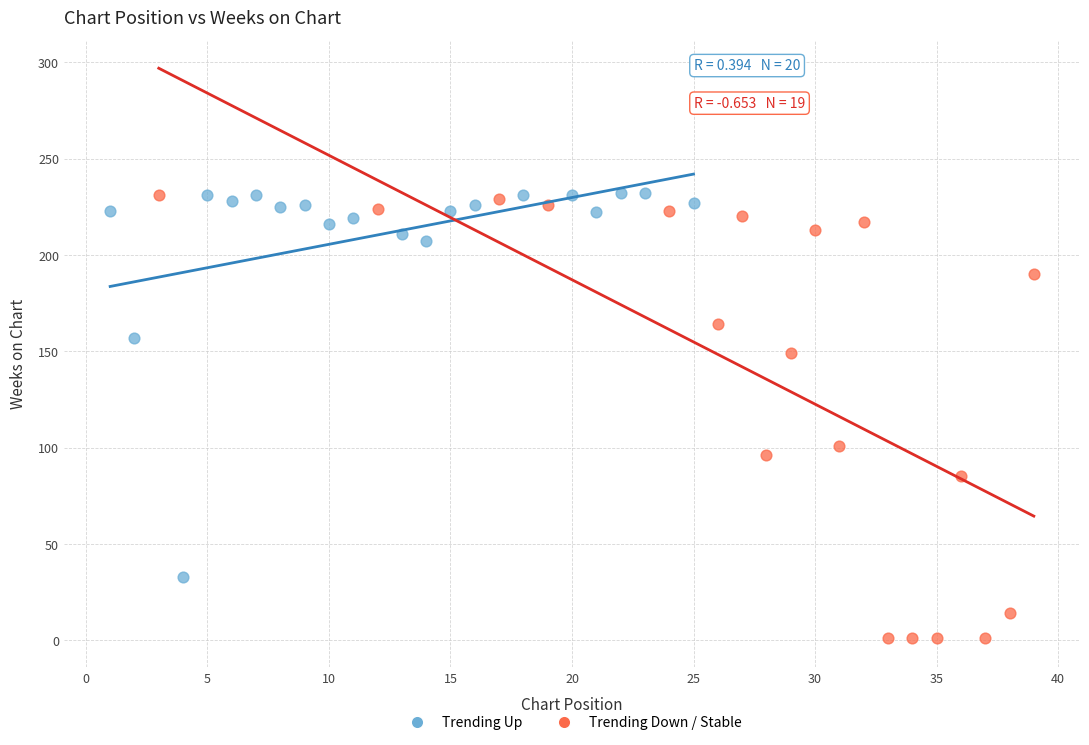

Which series reaches the minimum Y coordinate?

Trending Down / Stable